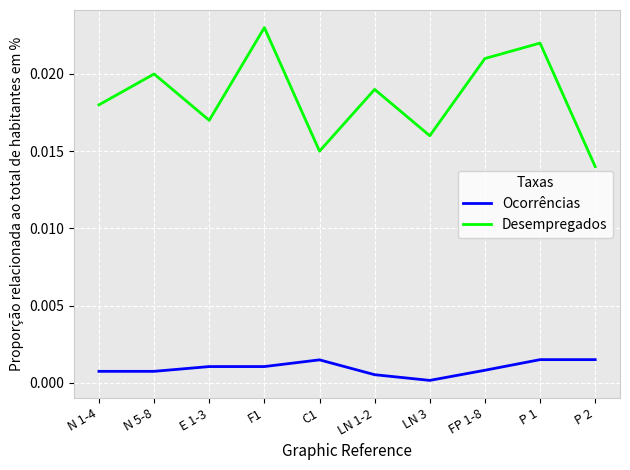

Rank the categories by Desempregados value from lowest to highest.

P 2, C1, LN 3, E 1-3, N 1-4, LN 1-2, N 5-8, FP 1-8, P 1, F1